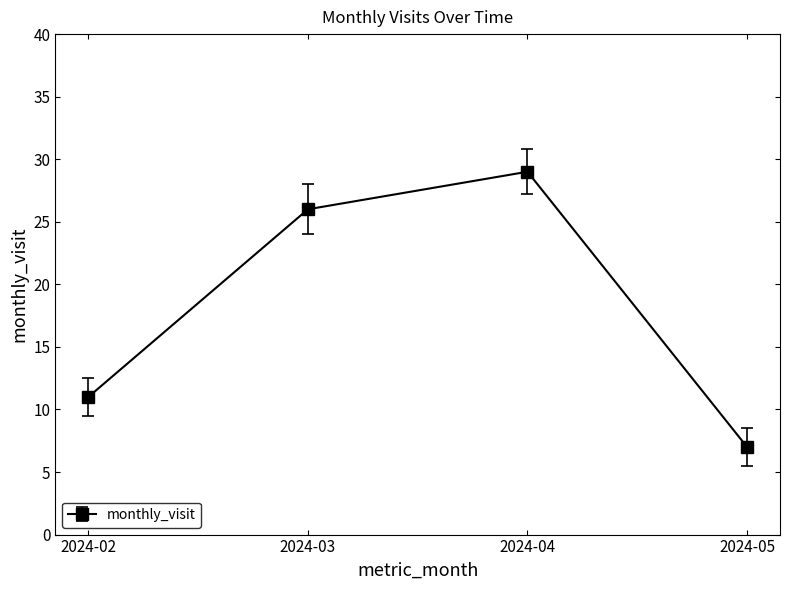

Where is the first local maximum?

2024-04